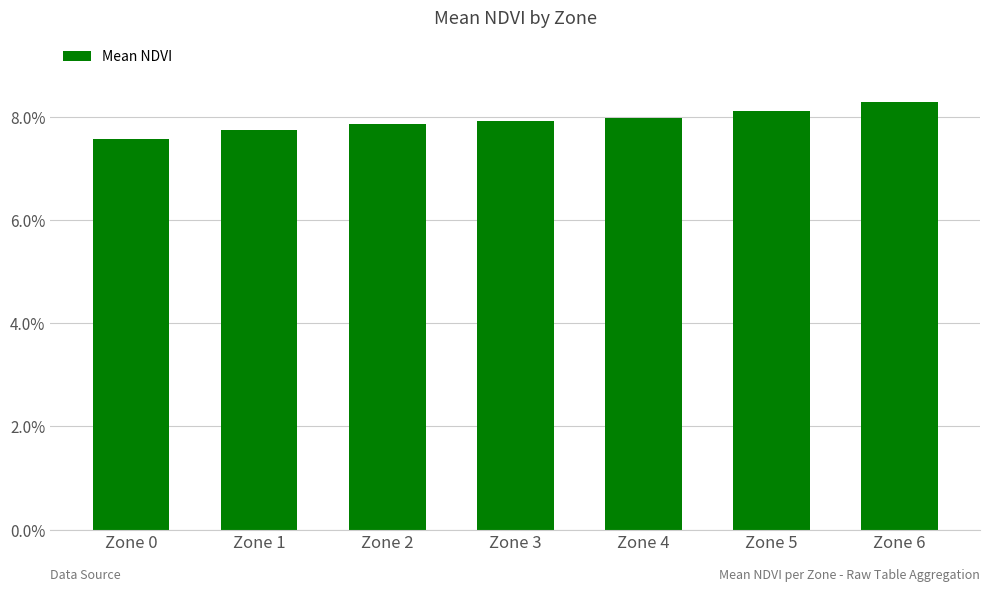

Are the bars horizontal?

No